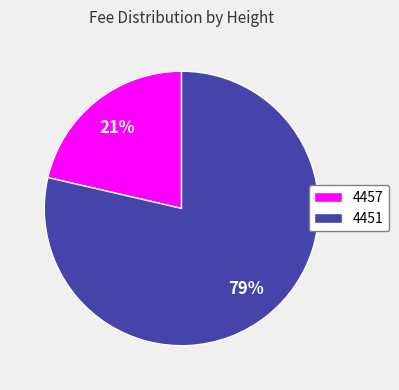

Which has a higher value, 4457 or 4451?

4451